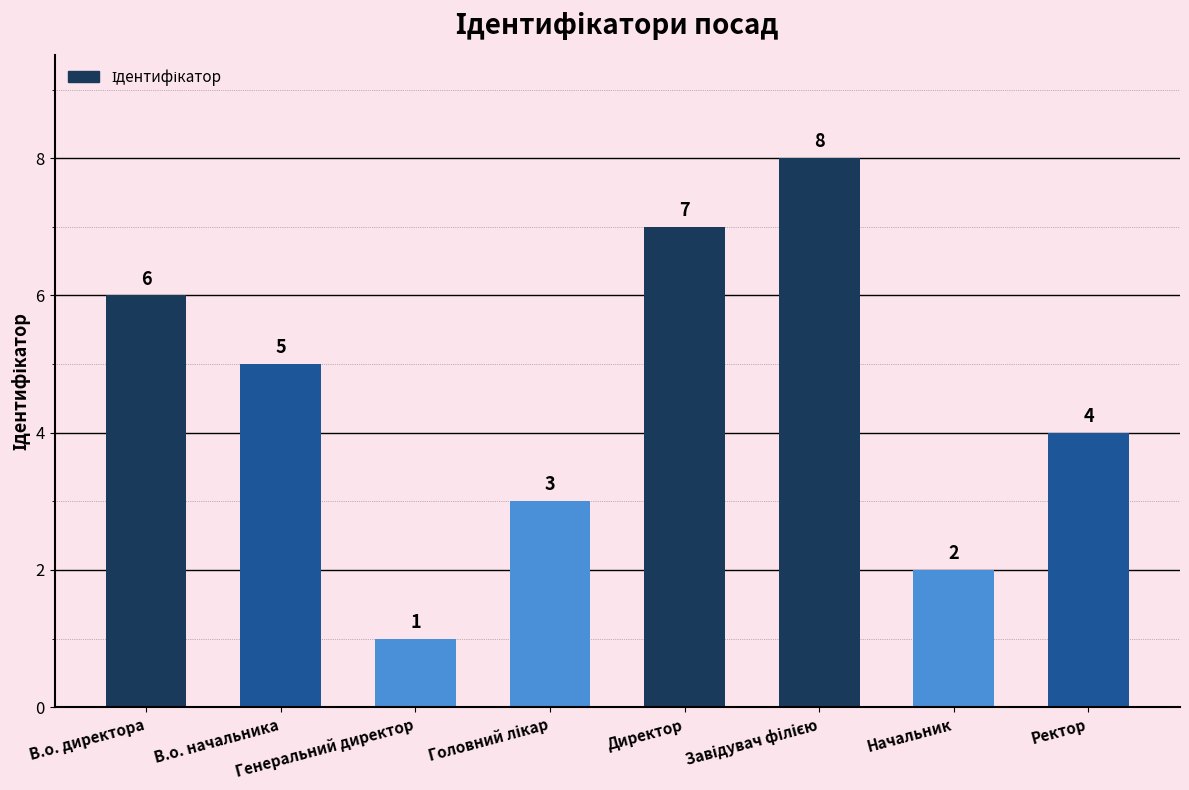

What is the value of the 7th bar from the left?

2